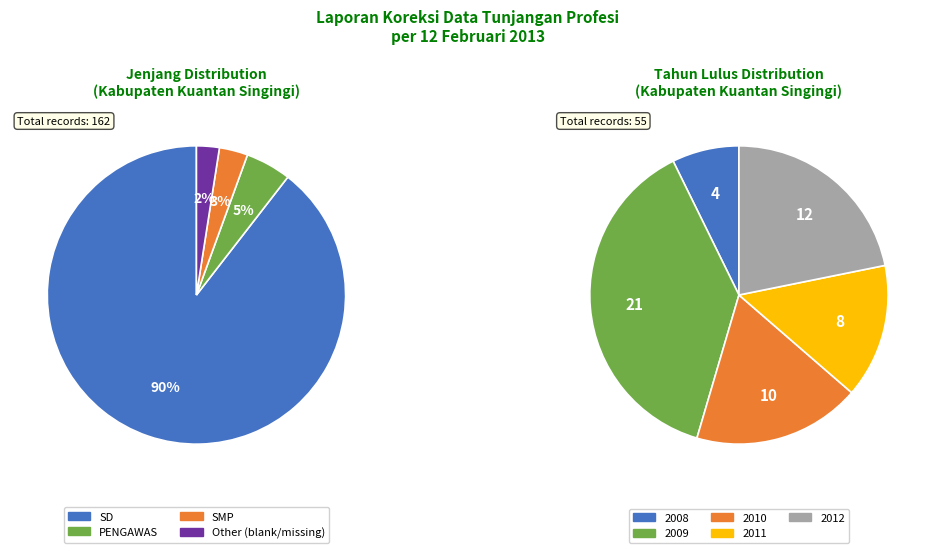

Is there any slice that represents more than half of the pie?

Yes